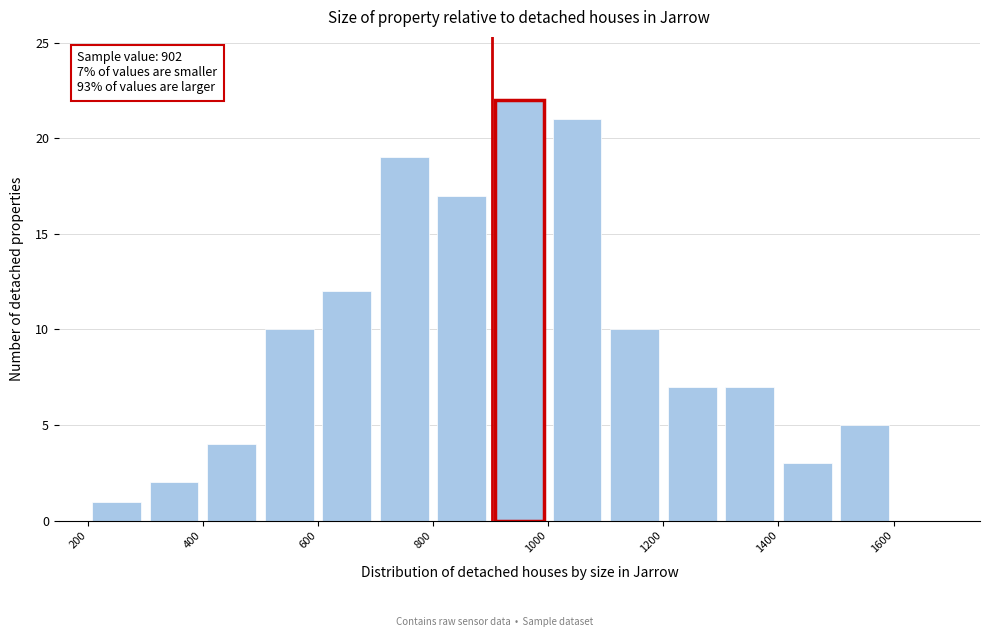

Over which range of the x-axis is the bar tallest?

900 to 1000